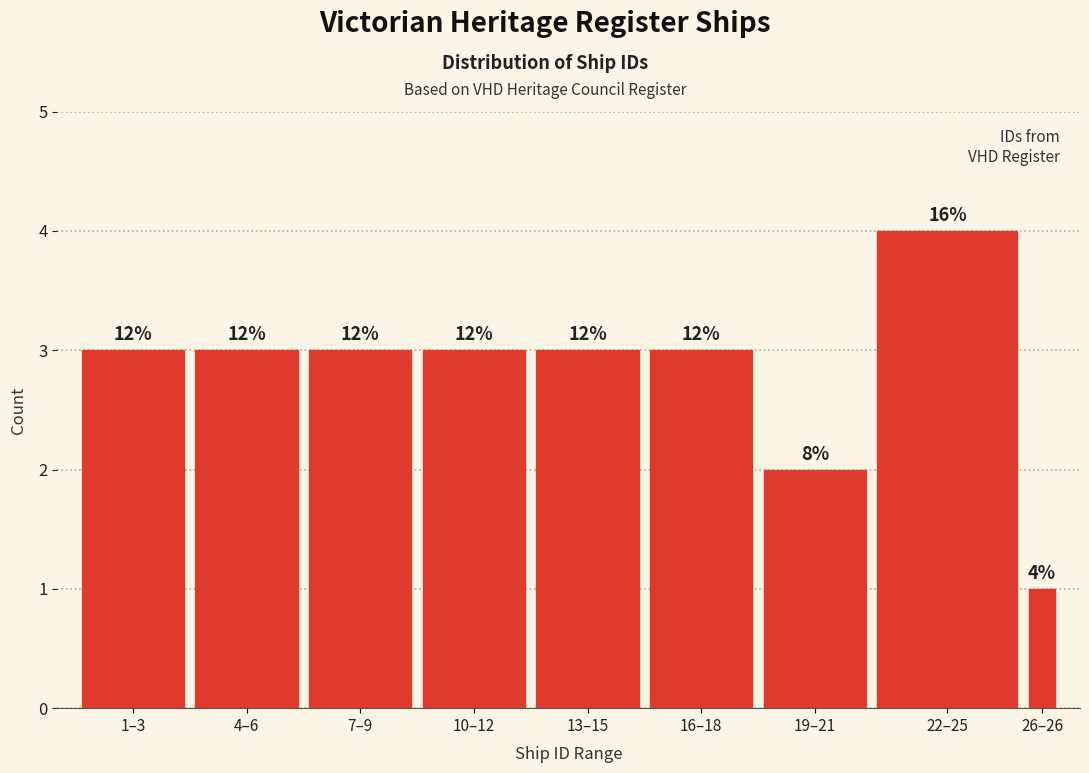

Does the chart contain any negative values?

No